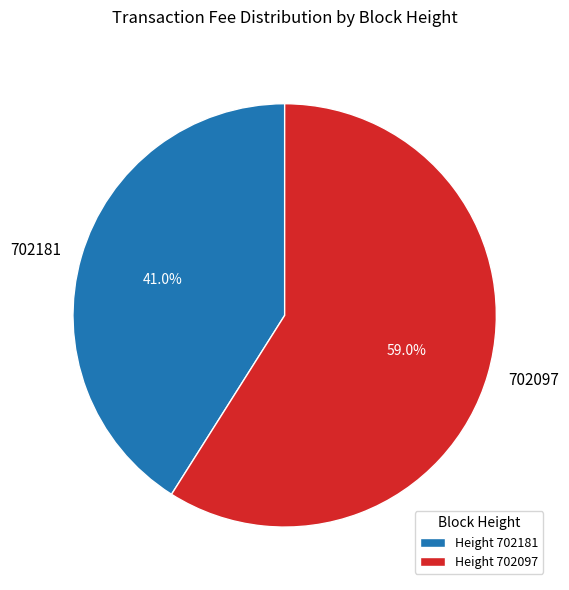

Which has a higher value, 702181 or 702097?

702097